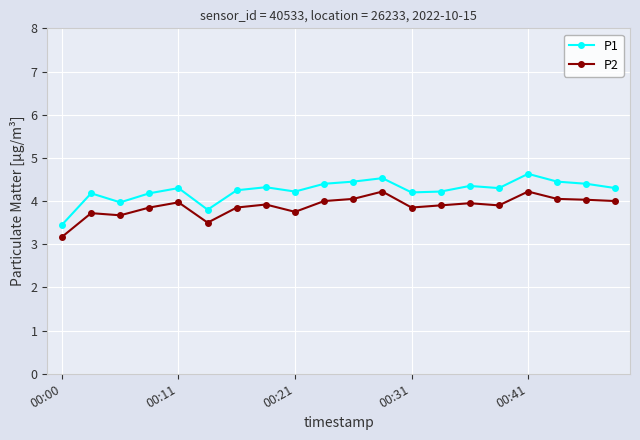

Which series has the largest range (max minus min)?

P1